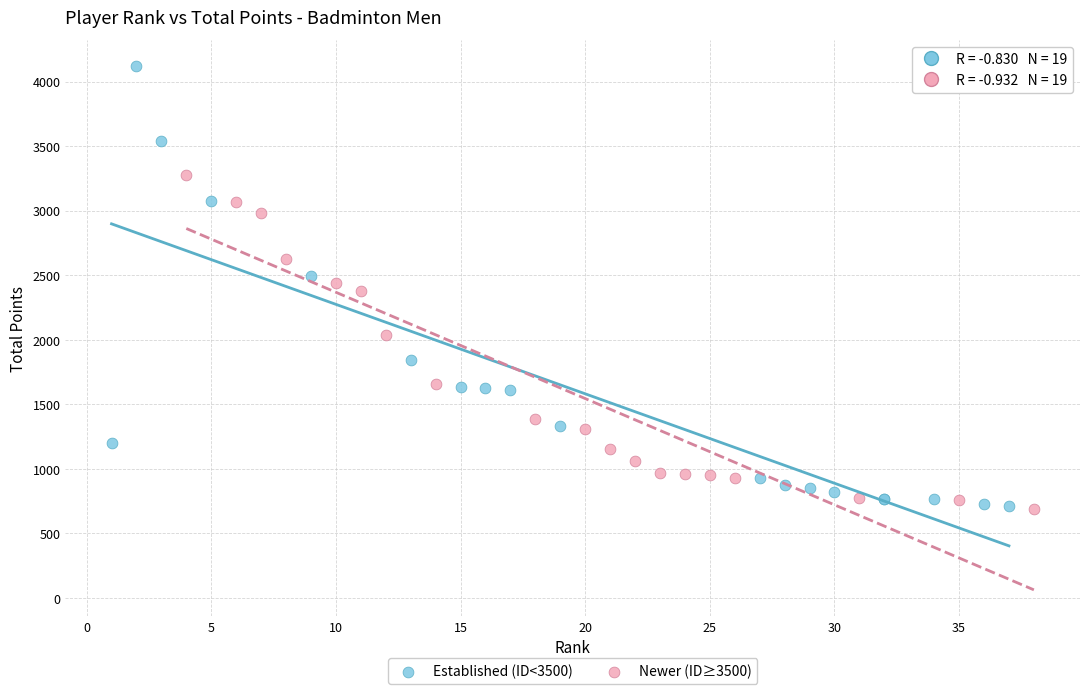

Which series reaches the maximum Y coordinate?

Established (ID<3500)